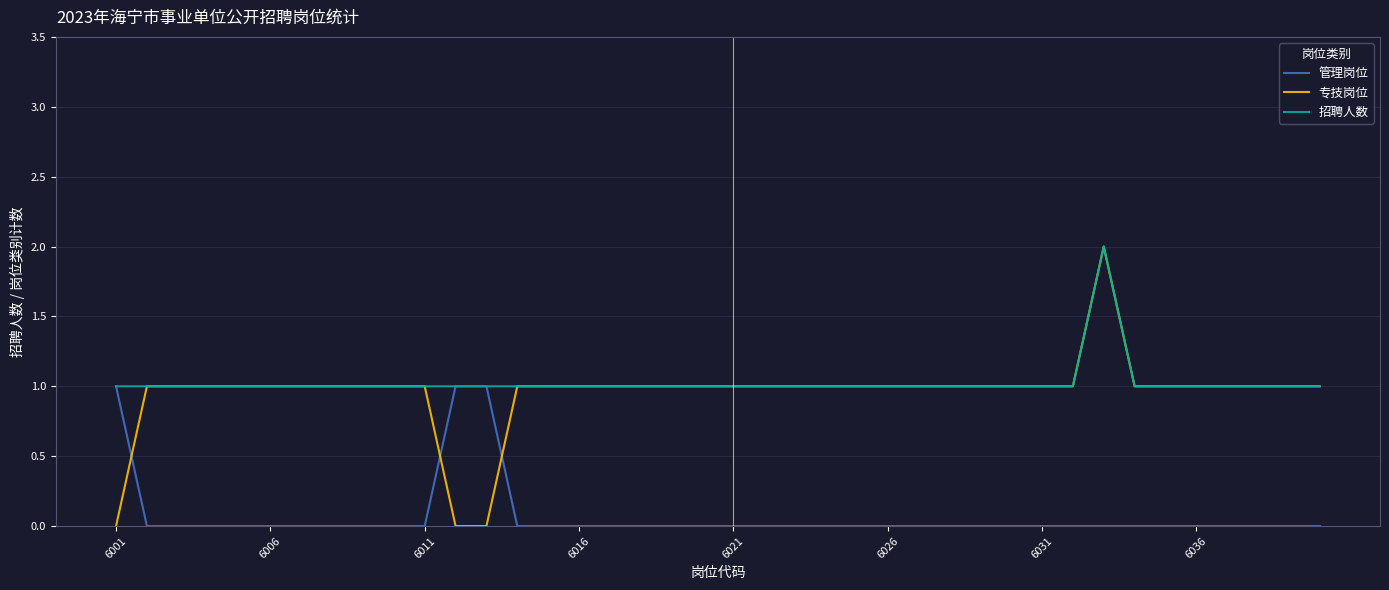

Which series has the widest spread of values?

专技岗位